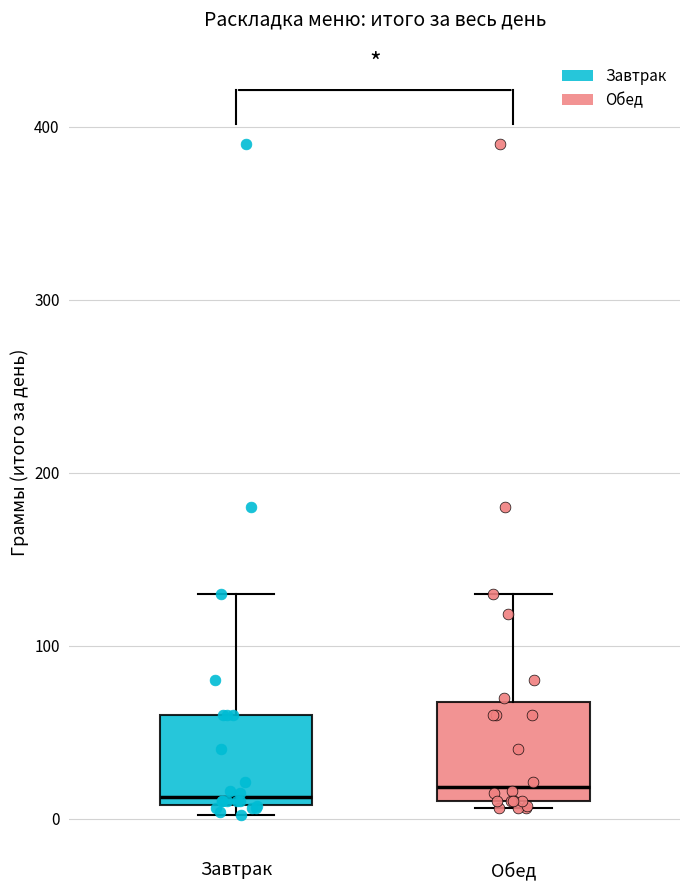

Reading left to right, read every box against the y-axis: the position of its median line, the range the box covers, and the ends of its whiskers. The values are not printed on the chart, so give them approximately, as read against the axis.

Завтрак: median 10 (just above the box's lower edge), box 10 to 60, whiskers 0 to 130
Обед: median 20, box 10 to 70, whiskers 10 (just below the box's lower edge) to 130